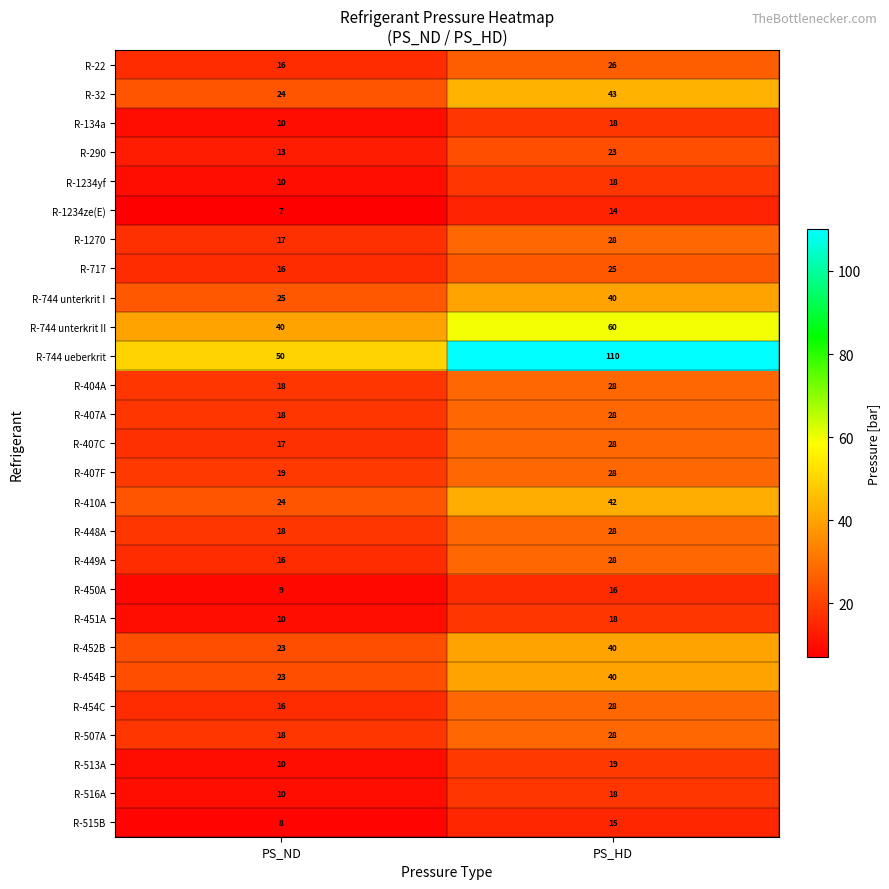

What is the approximate value of R-717 at PS_ND?

16